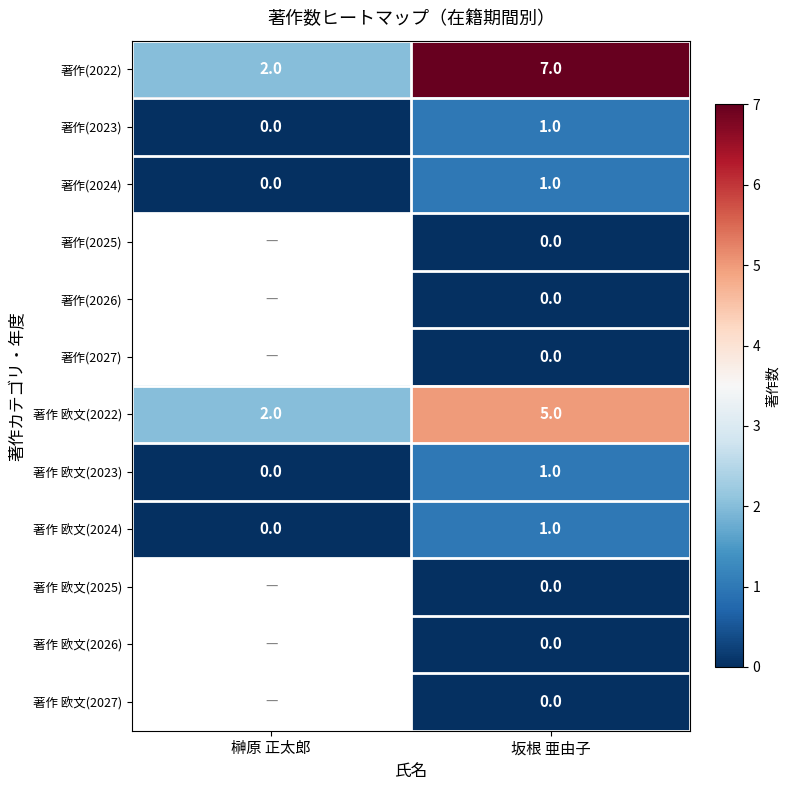

Rank the categories by 著作(2024) value from lowest to highest.

榊原 正太郎, 坂根 亜由子